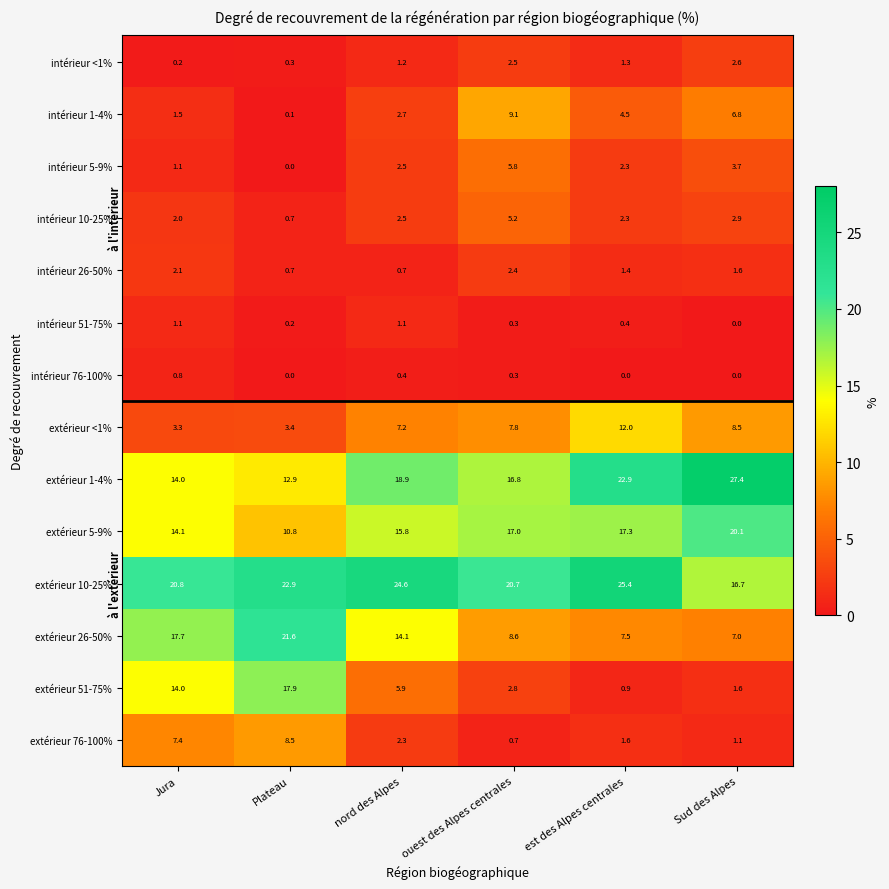

At which category does the chart reach its peak across all series?

Sud des Alpes